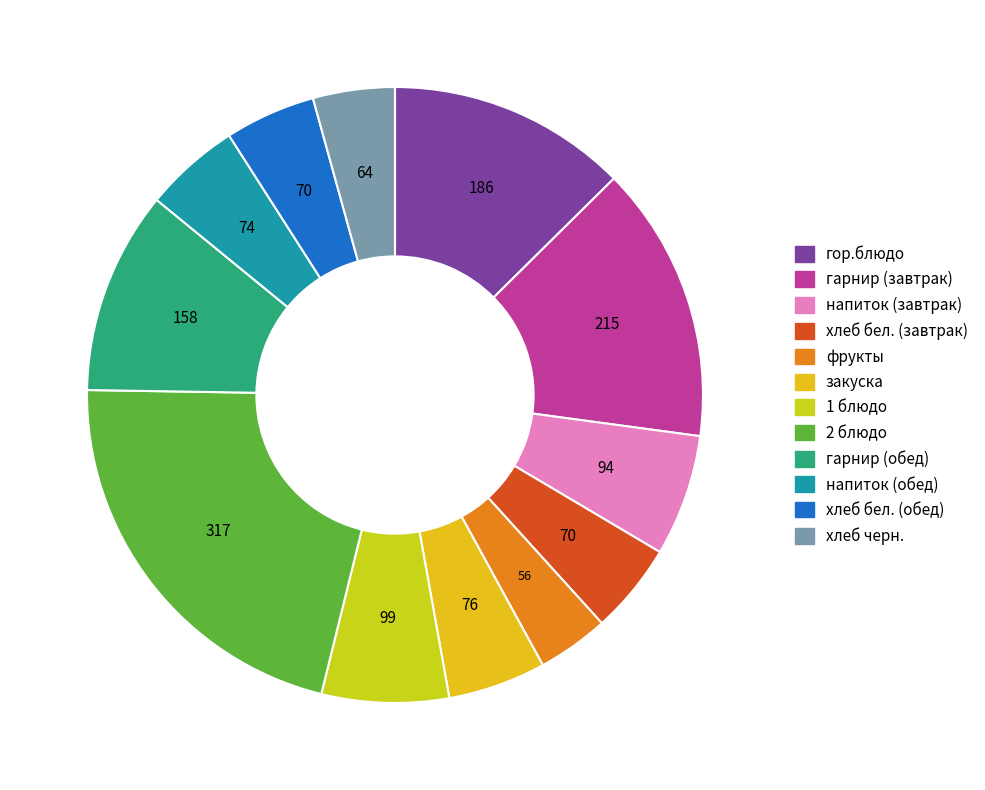

How much of the chart is everything except 2 блюдо?

78.6%